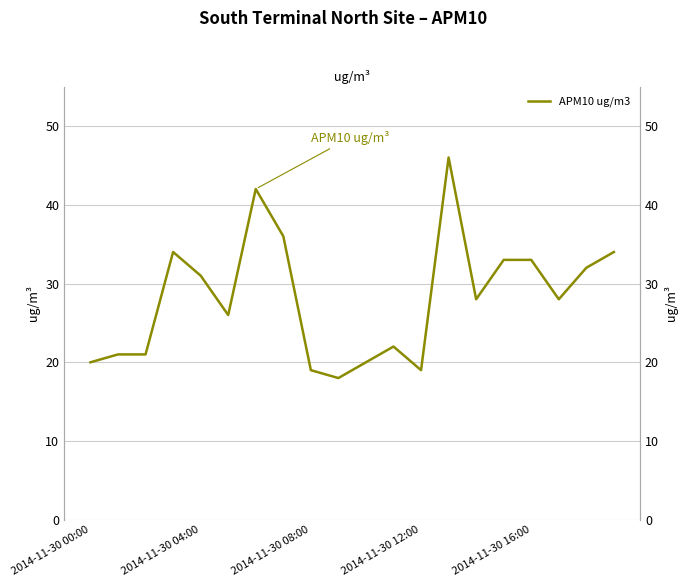

At which category does the chart reach its minimum across all series?

9